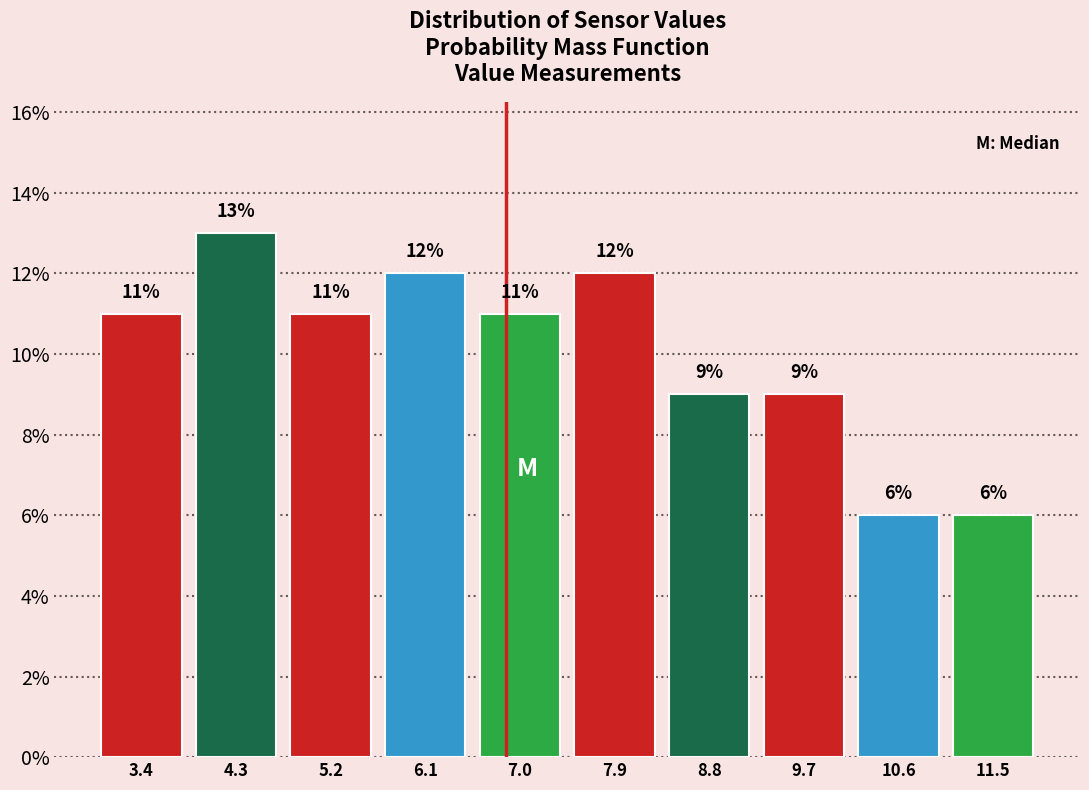

What is the height of the bar covering 10.1 to 11.0 on the x-axis? The bar edges are not printed on the chart, so give them approximately, as read against the axis.

6